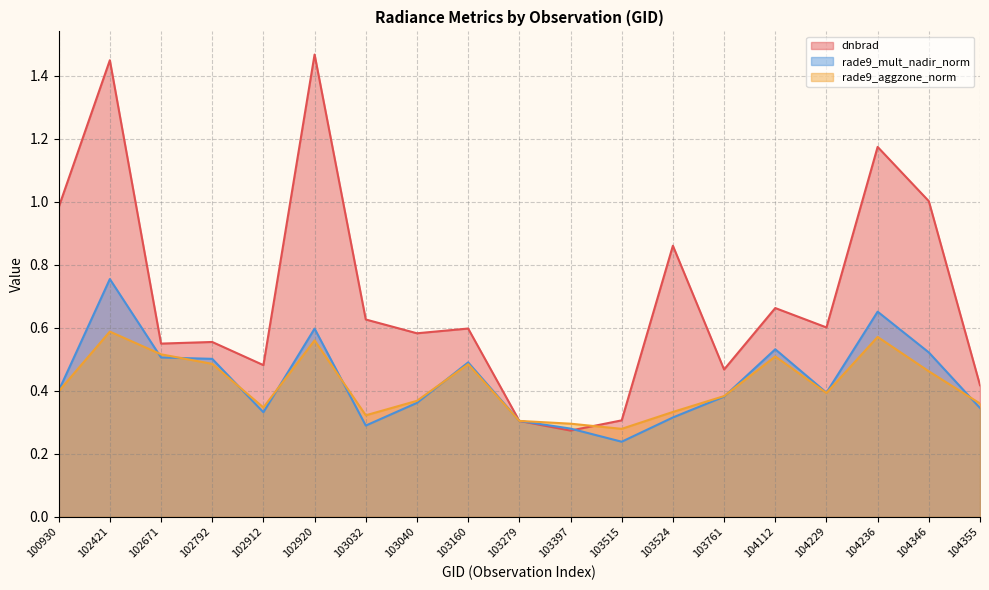

True or false: dnbrad has more than 2 interior local peaks.

True